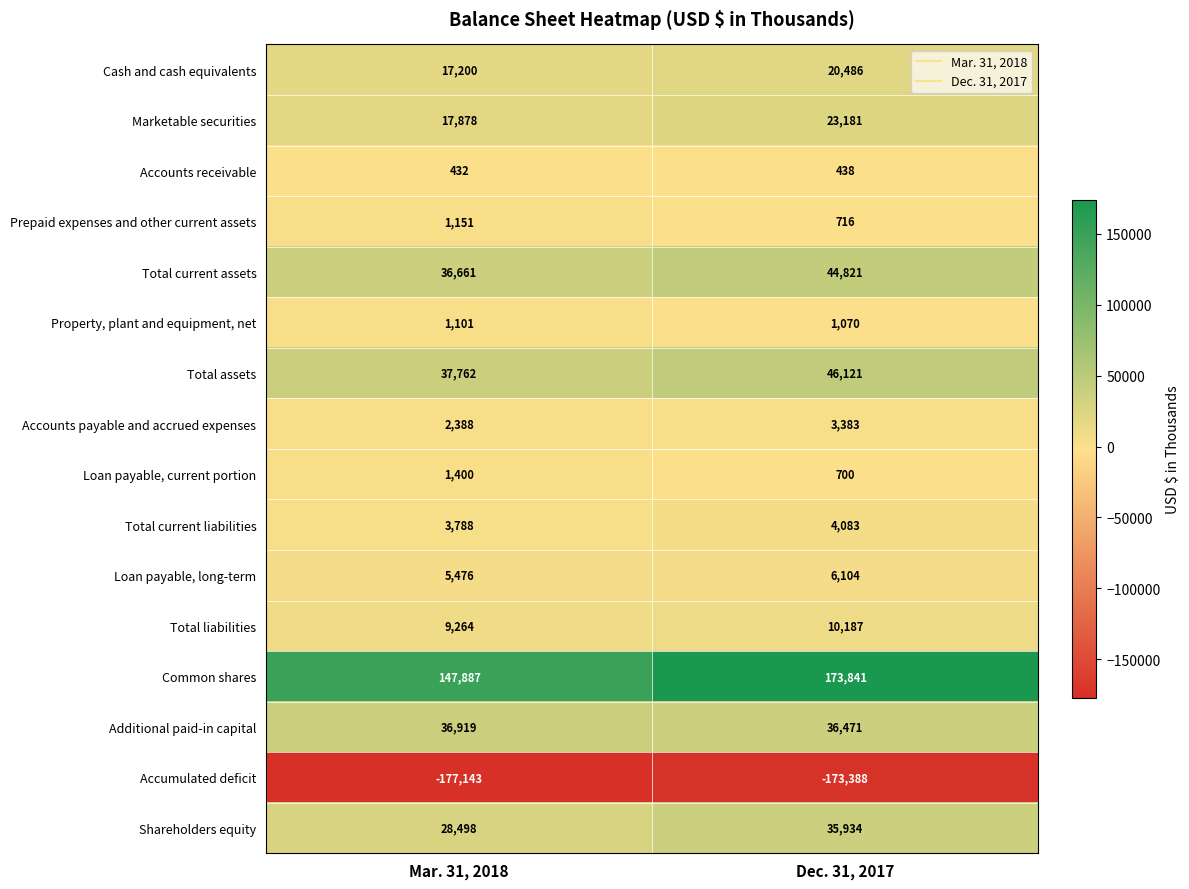

Count the number of data series in this chart.

16